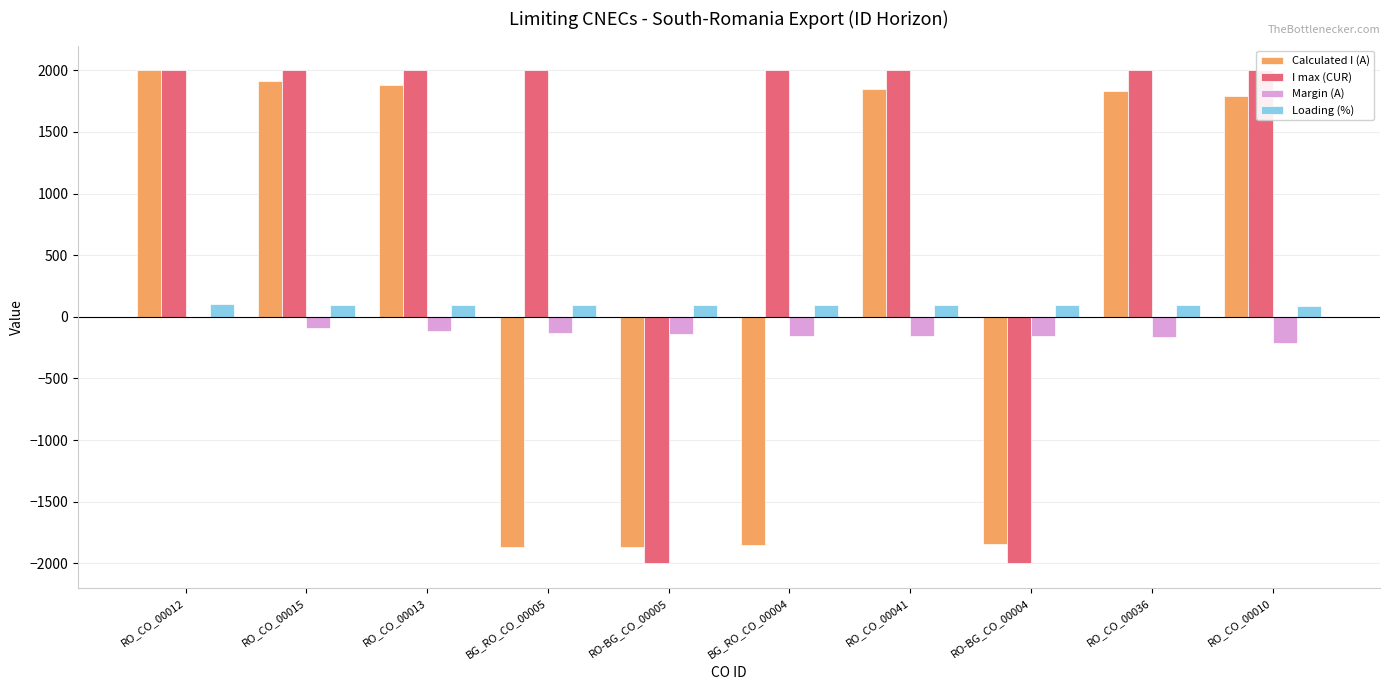

True or false: Margin (A) has a value of -134 at BG_RO_CO_00005.

True